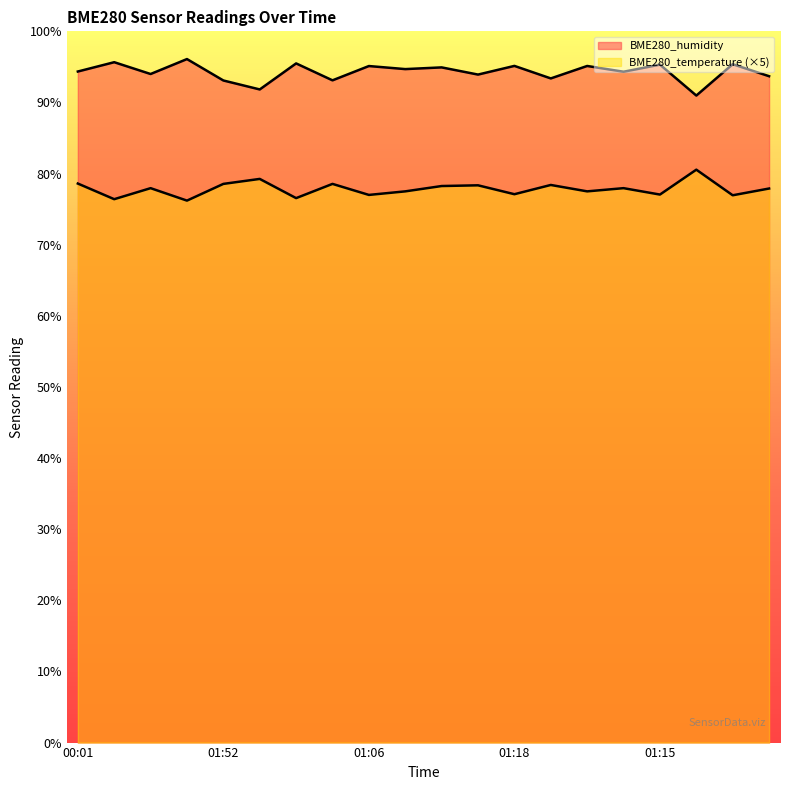

True or false: BME280_humidity and BME280_temperature cross at least once.

False